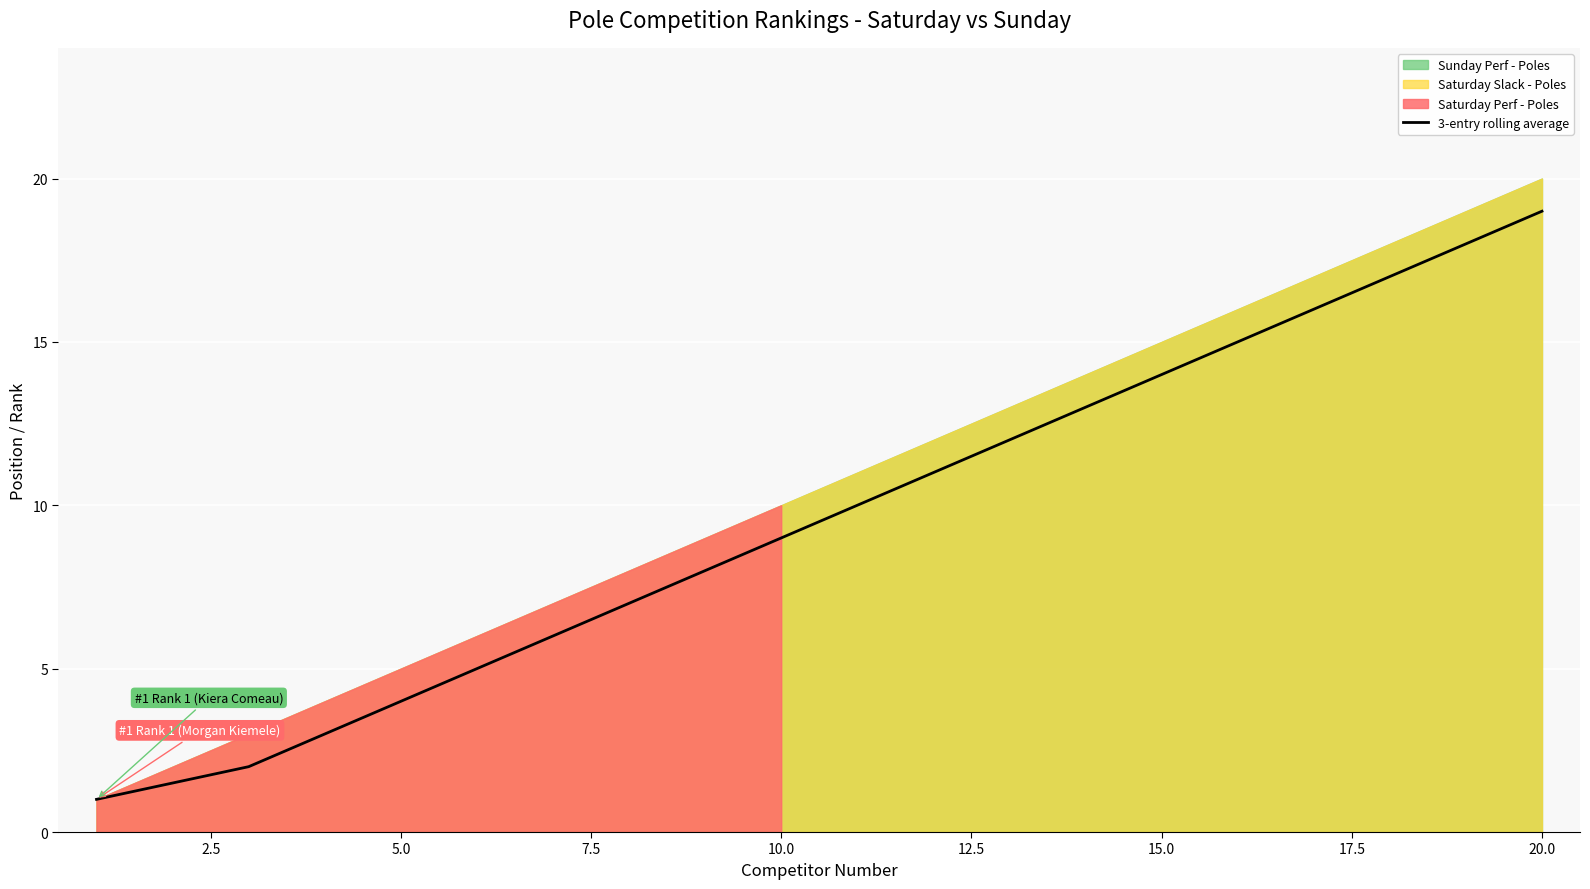

Is it true that 3-entry rolling average equals 5.6 at 15.0?

False